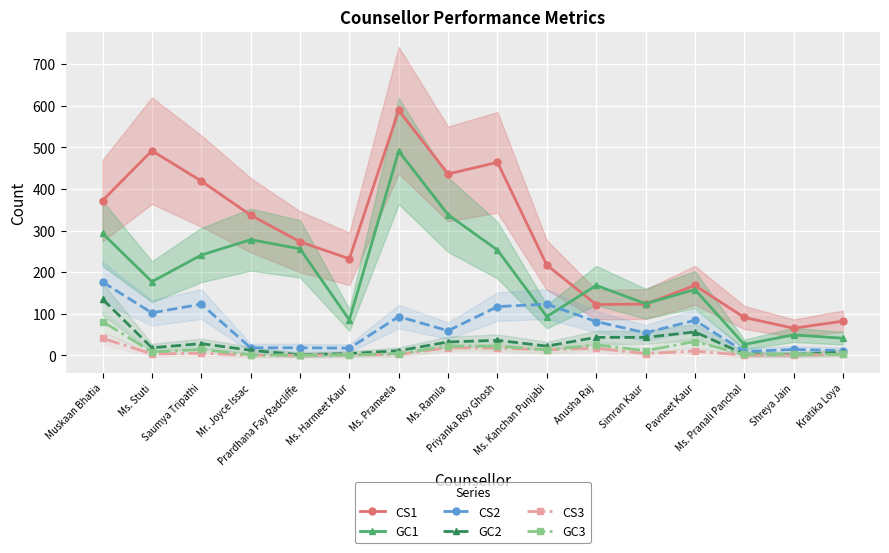

How many interior local peaks does the CS1 series have?

4